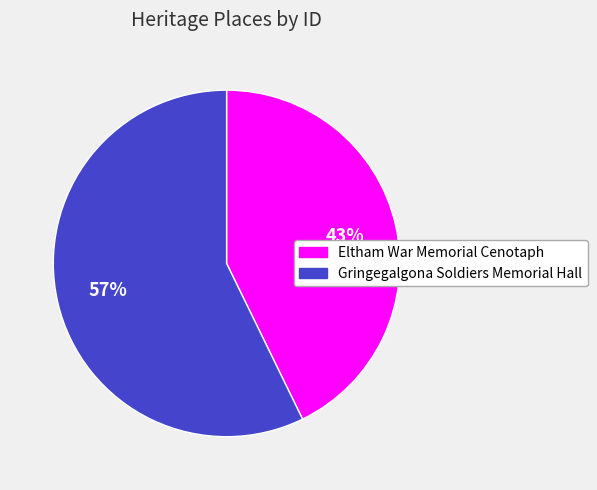

To the nearest percent, what is the difference between the largest and smallest slice percentages?

14%